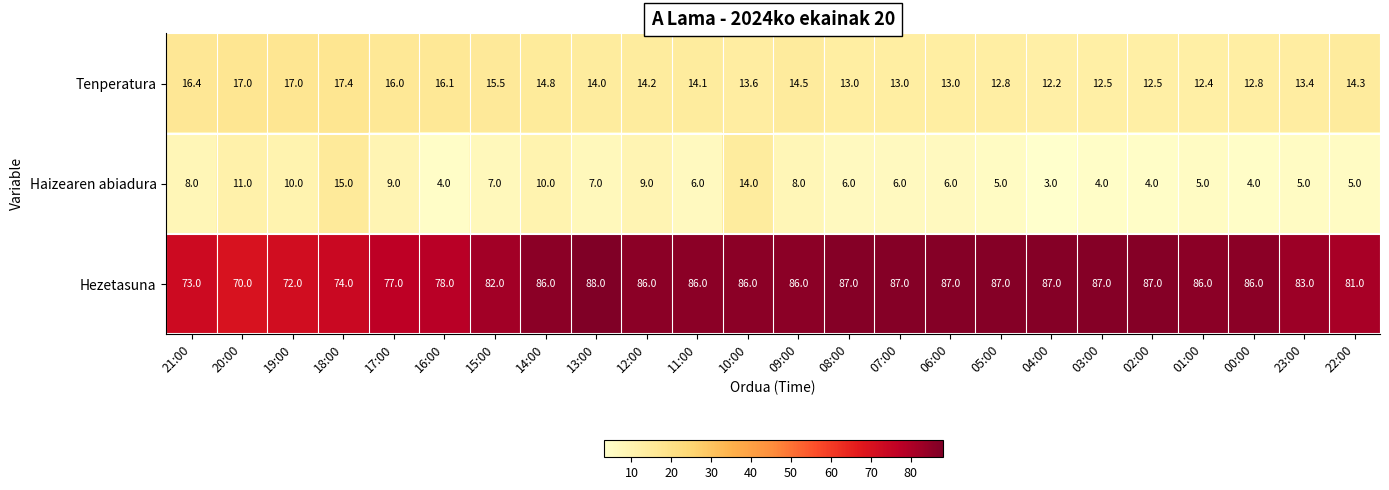

What is the difference between the maximum and minimum values in the Tenperatura series?

5.2